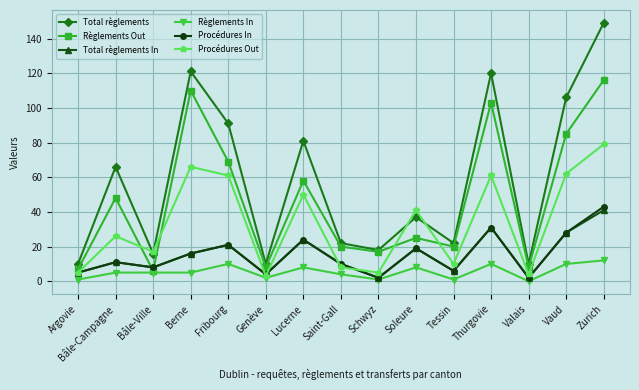

What is the lowest value of the Règlements Out series?

6